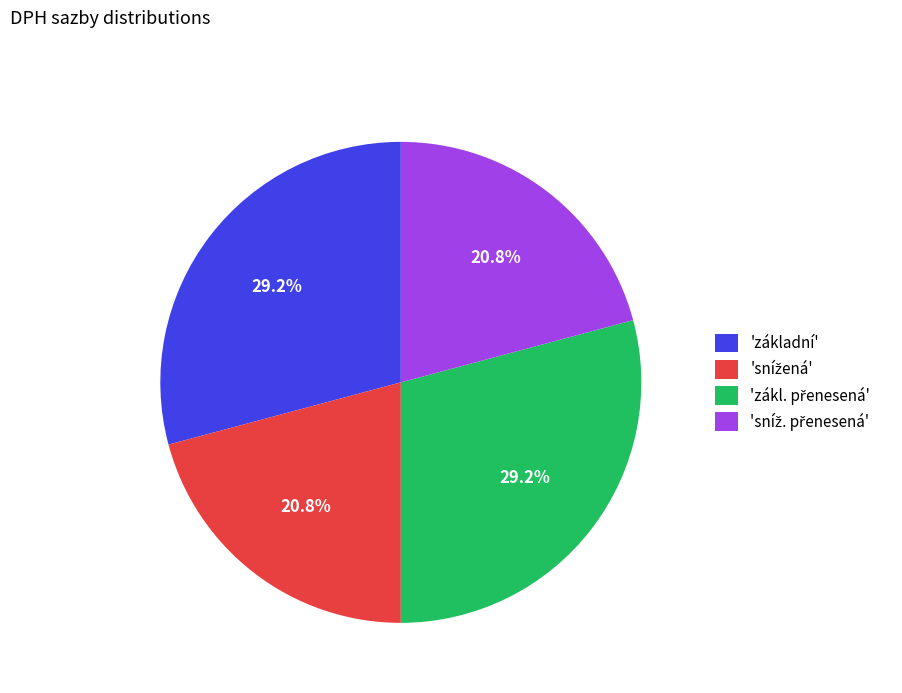

What percentage is NOT represented by 'základní'?

70.8%